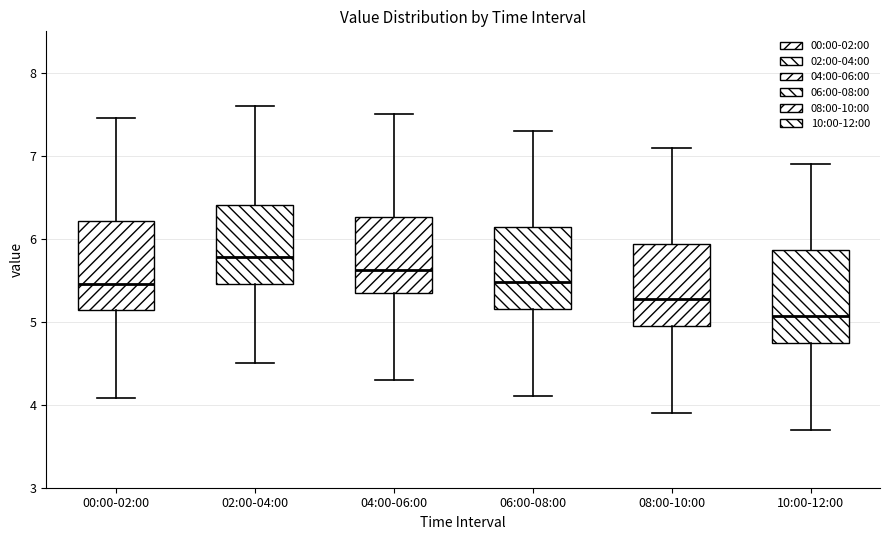

Which box has the lowest median line?

10:00-12:00